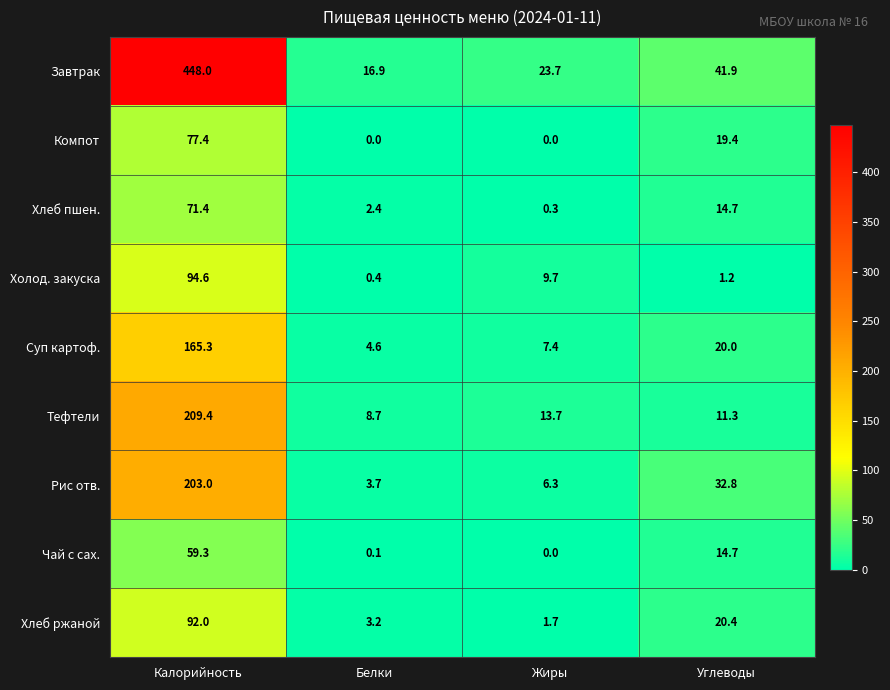

At which label does Рис отв. reach its peak?

Калорийность